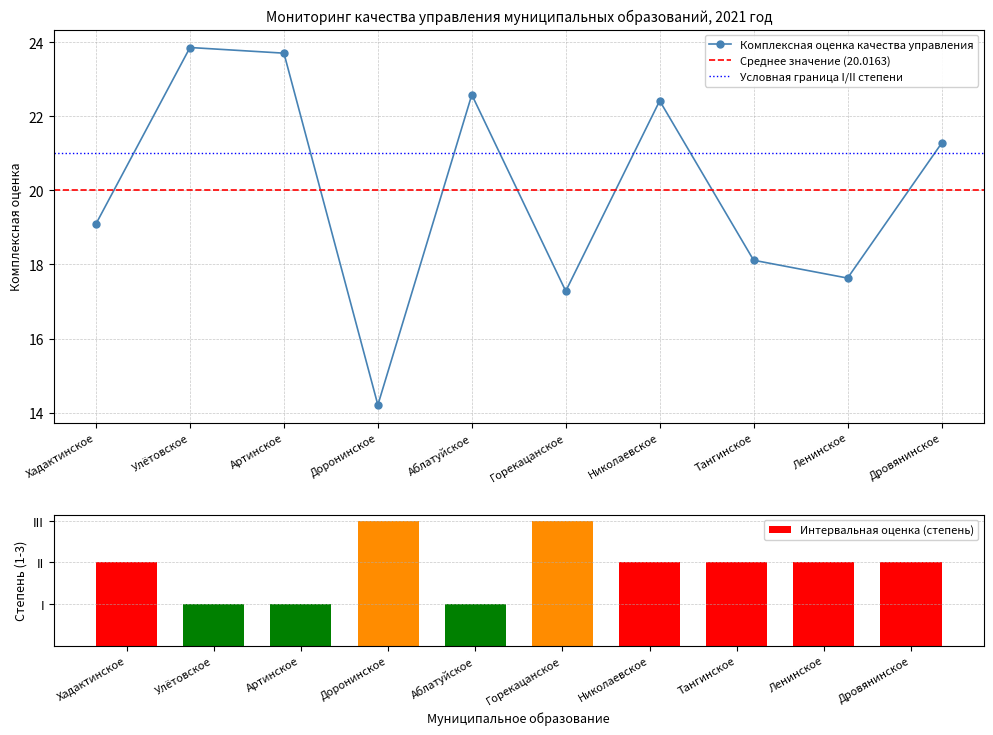

Which label corresponds to the smallest value in the chart?

Доронинское